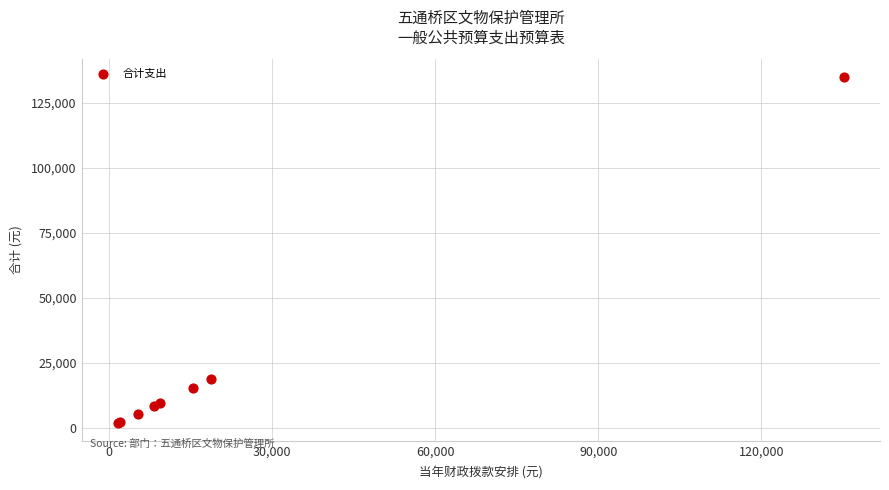

What Y value in the scatter plot is closest to 68359?

18689.4